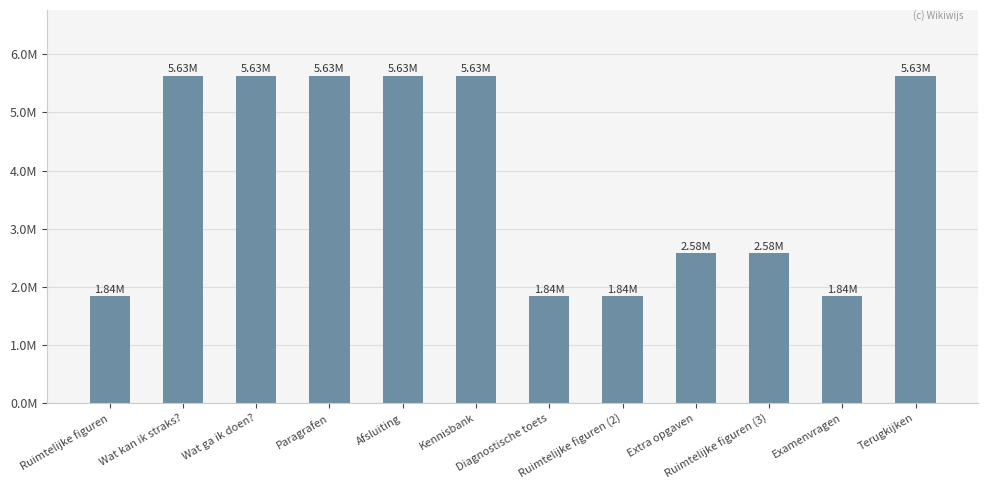

What is the maximum value shown in the chart?

5.6